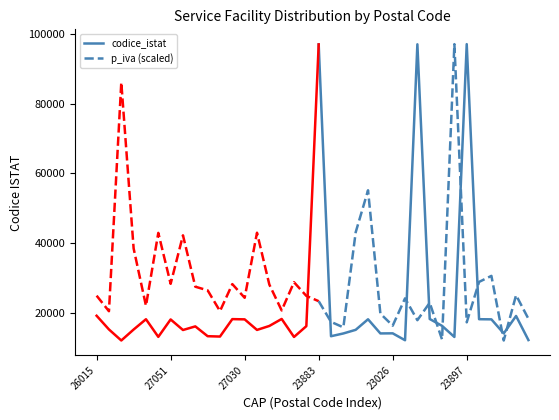

In codice_istat, how many points are lower than both neighbors (excluding endpoints)?

5